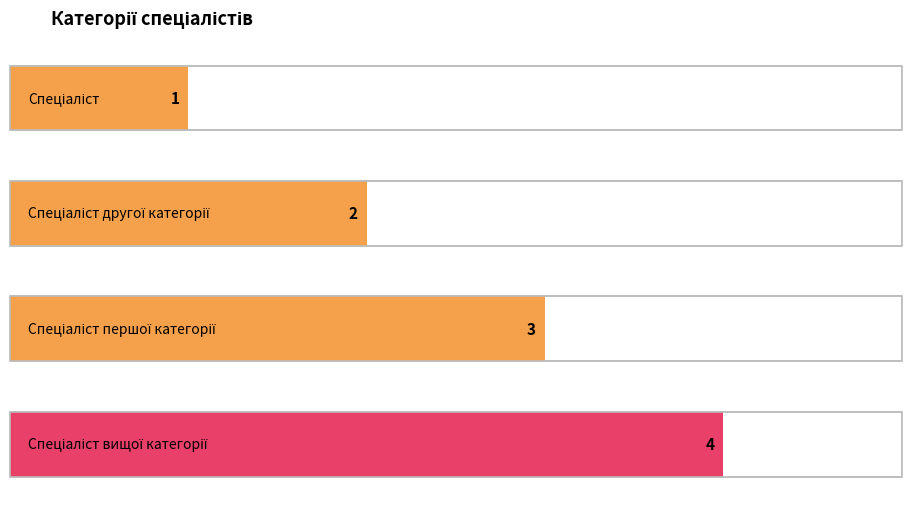

What is the ratio of the value at Спеціаліст першої категорії to the value at Спеціаліст другої категорії?

1.5